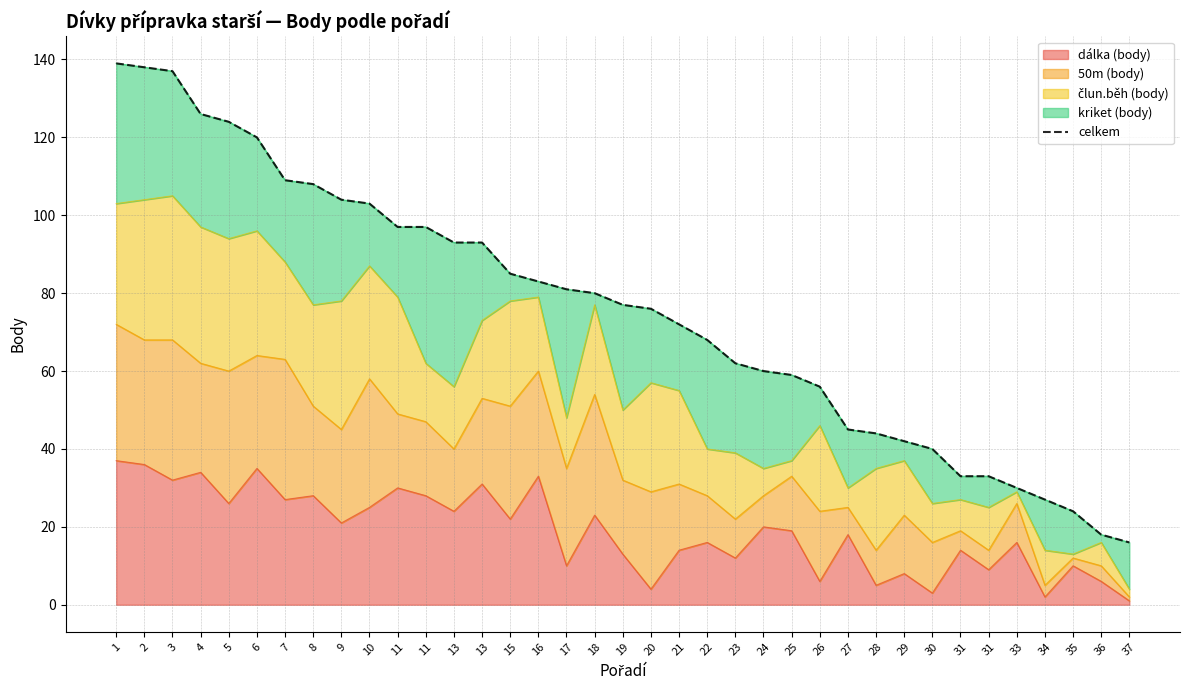

What is the average value?

76